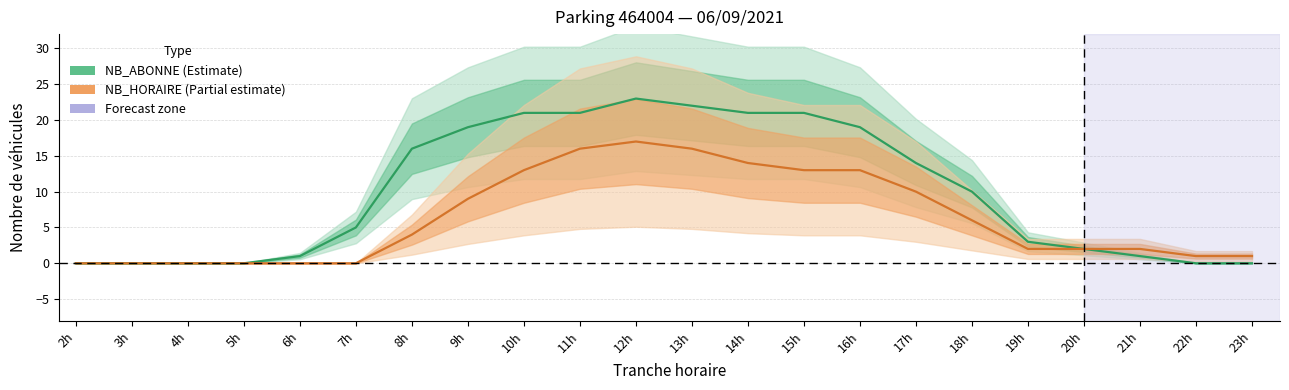

The value of NB_ABONNE (Estimate) at 17h is 22. True or false?

False